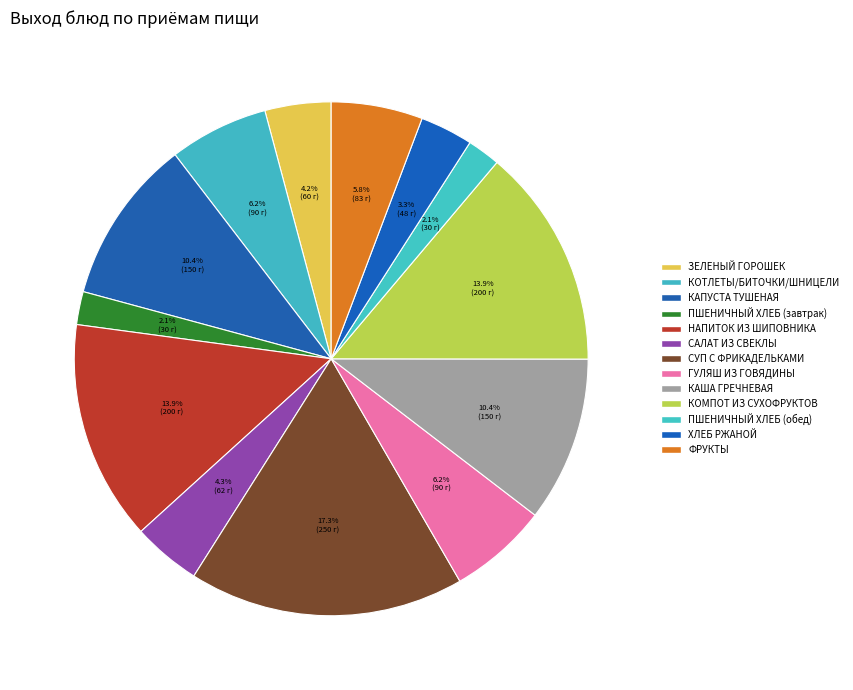

Which slice is the largest?

СУП С ФРИКАДЕЛЬКАМИ